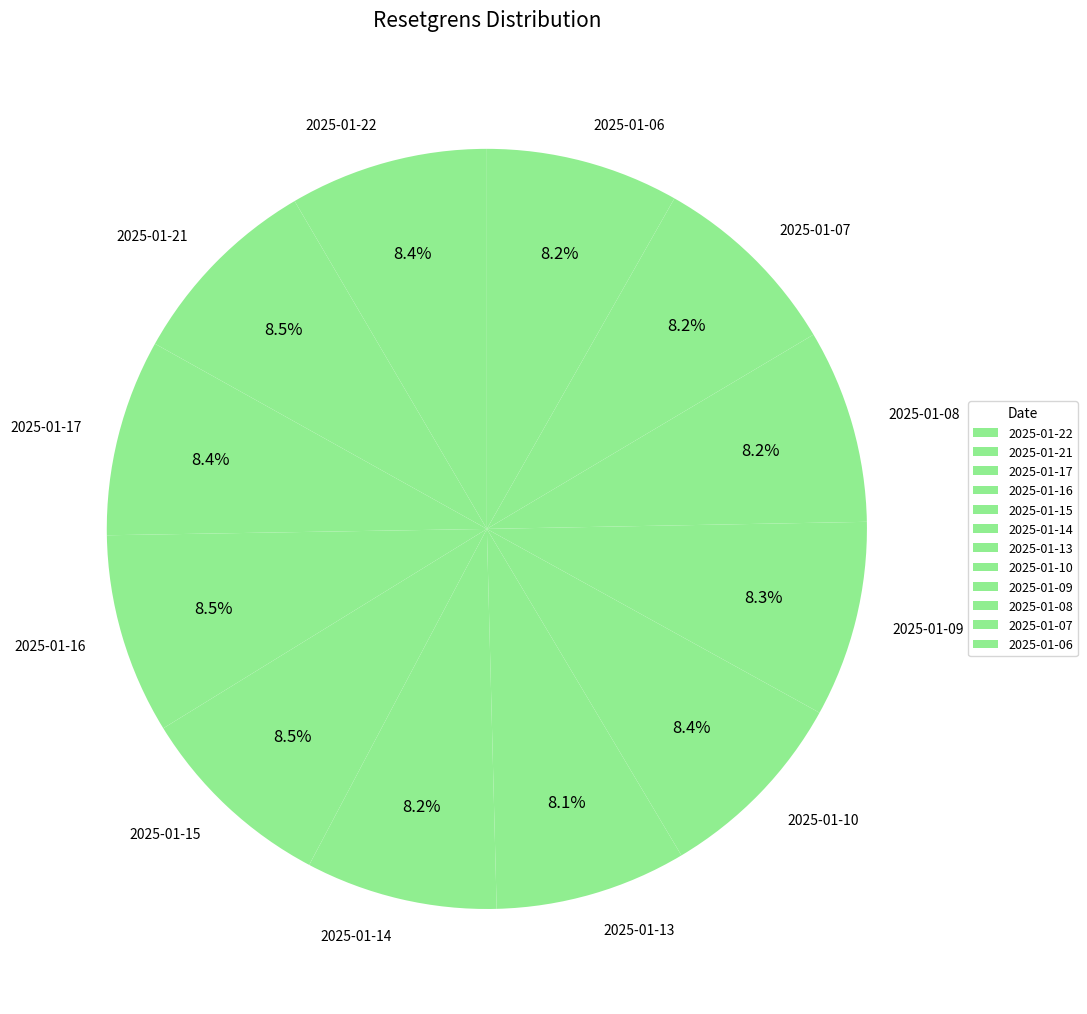

Do 2025-01-08 and 2025-01-21 together represent more than half of the pie?

No